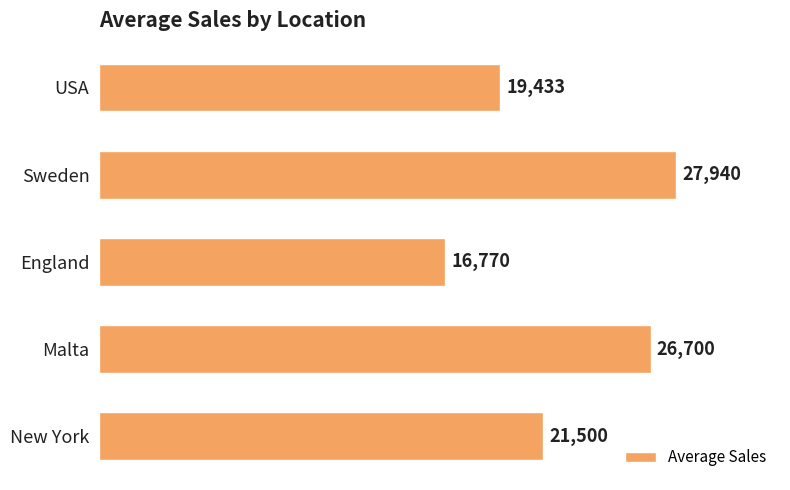

What is the label of the 2nd bar from the bottom?

Malta